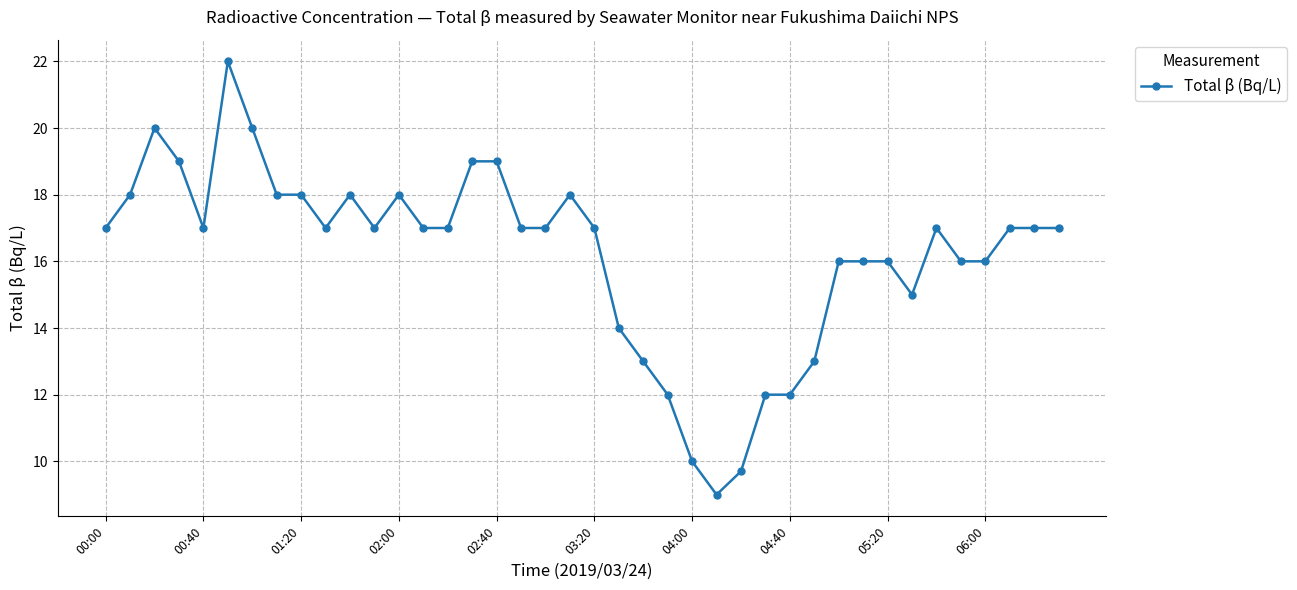

What is the average value?

16.2